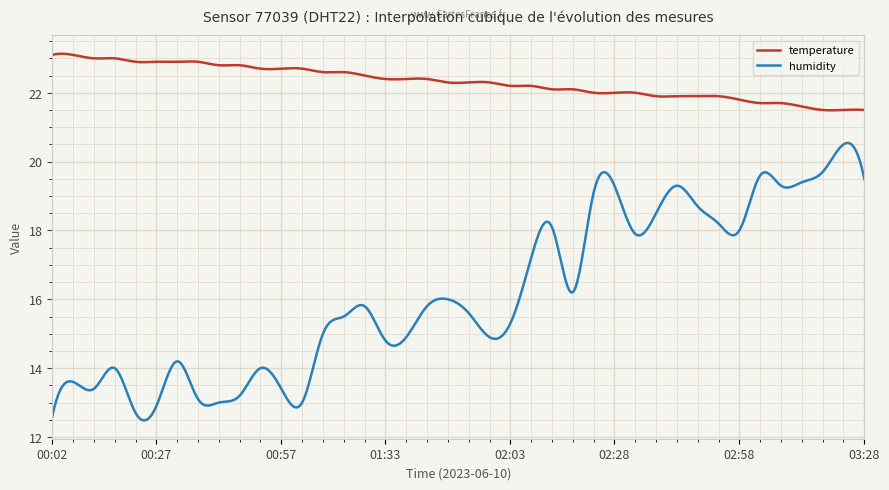

True or false: temperature and humidity cross at least once.

False